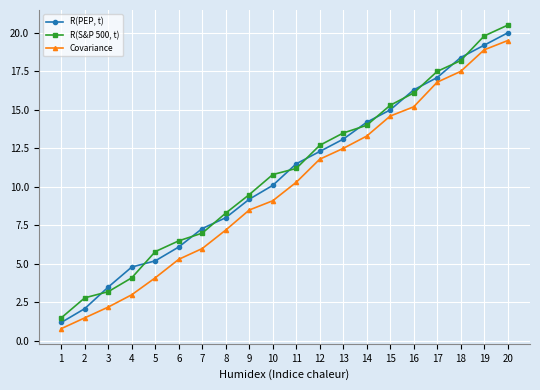

The value of R(S&P 500, t) at 20 is 20.5. True or false?

True